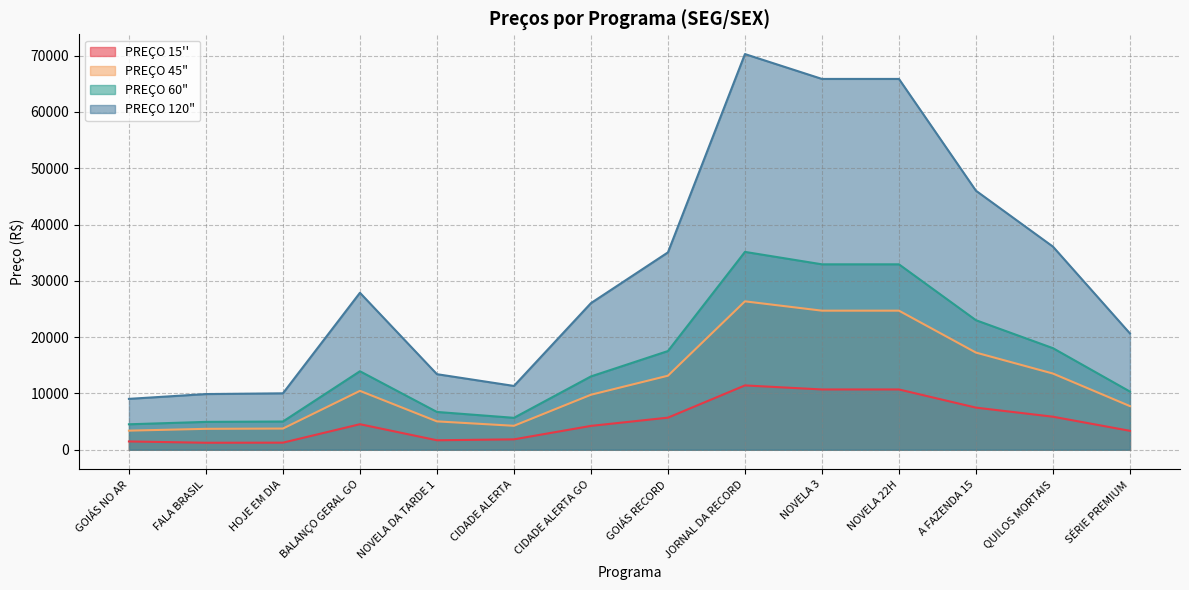

What is the approximate value of PREÇO 60" at CIDADE ALERTA?

5664.0